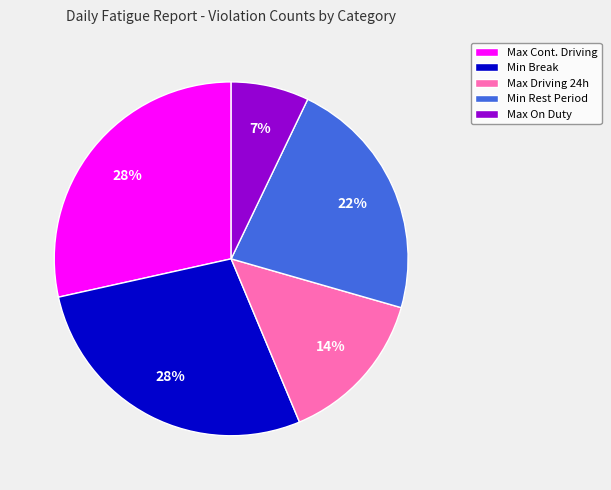

Is there a majority slice in this chart?

No